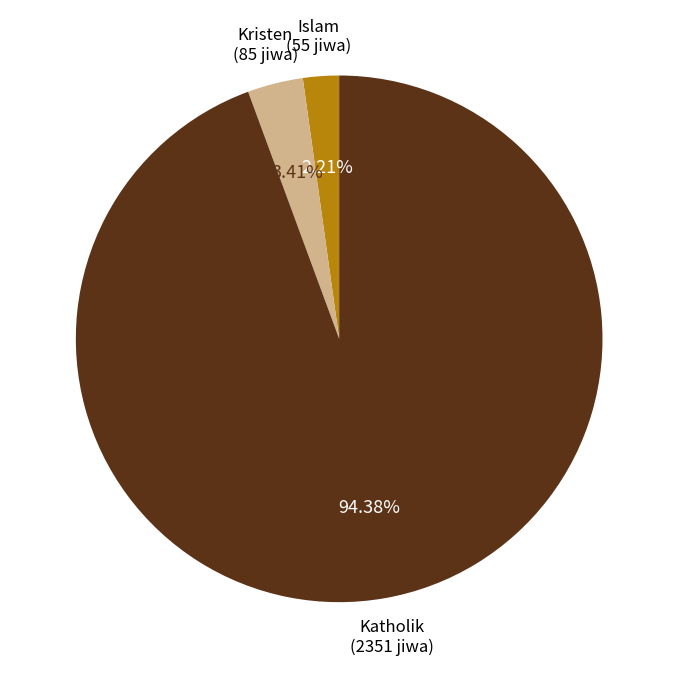

Rank the categories by value from highest to lowest.

Katholik, Kristen, Islam